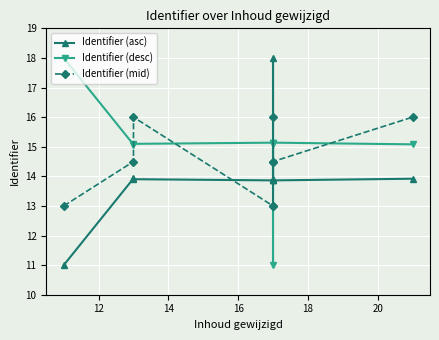

True or false: Identifier (mid) and Identifier (asc) cross at least once.

True